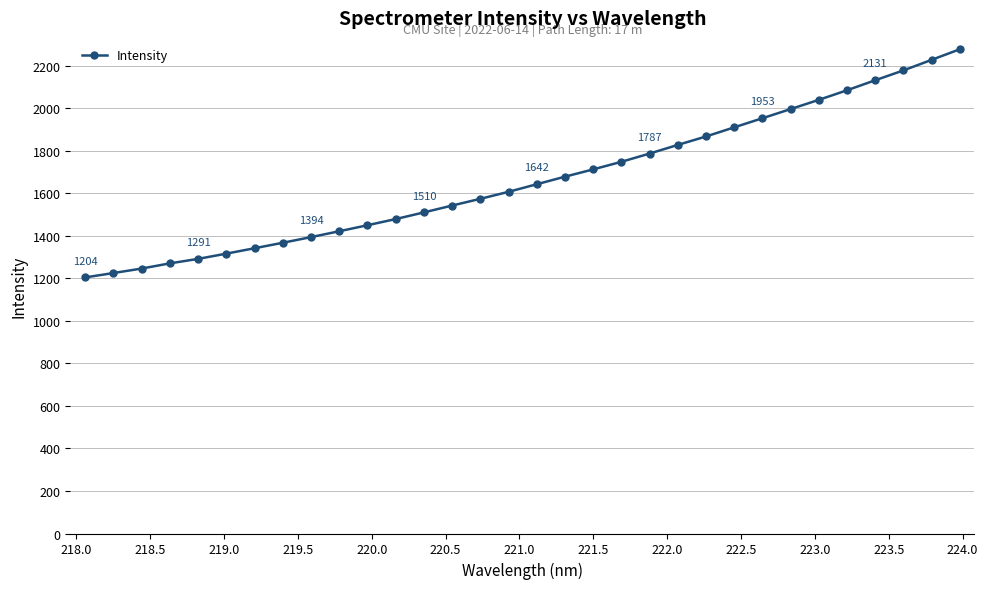

What is the minimum value shown in the chart?

1204.1